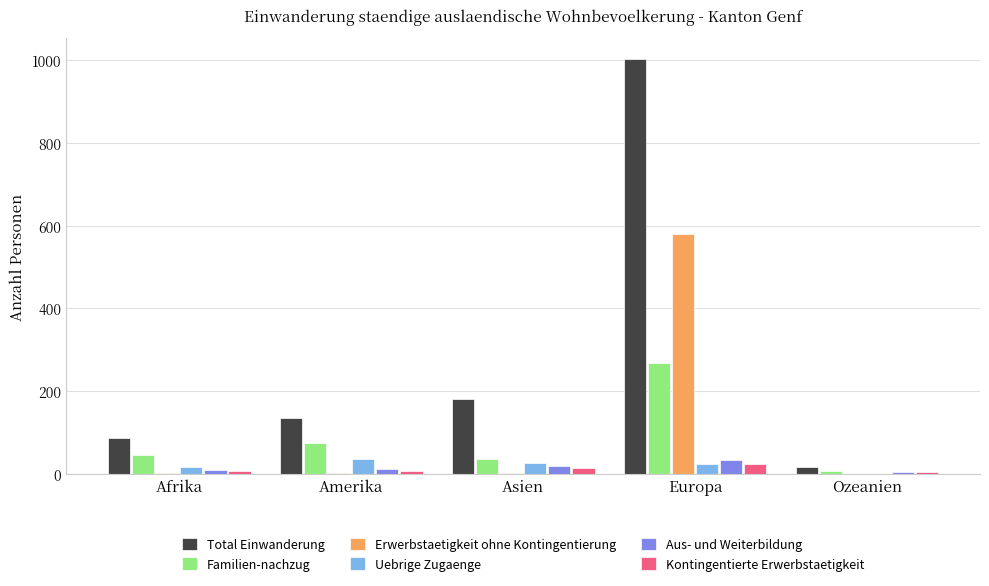

How many groups of bars are there?

5